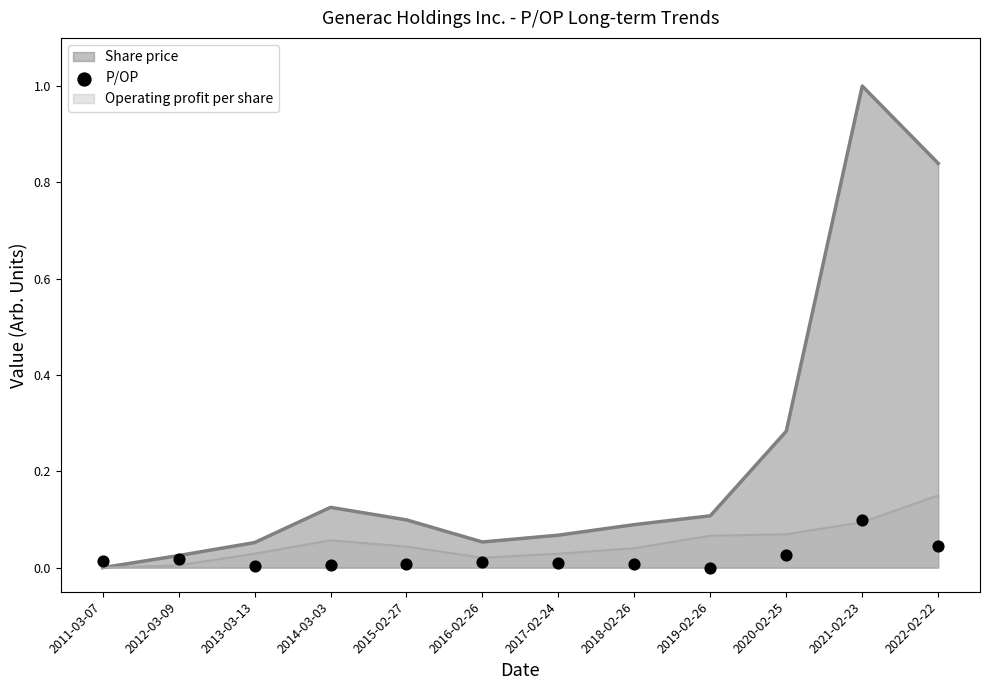

Which has a higher value, 2014-03-03 or 2020-02-25?

2020-02-25